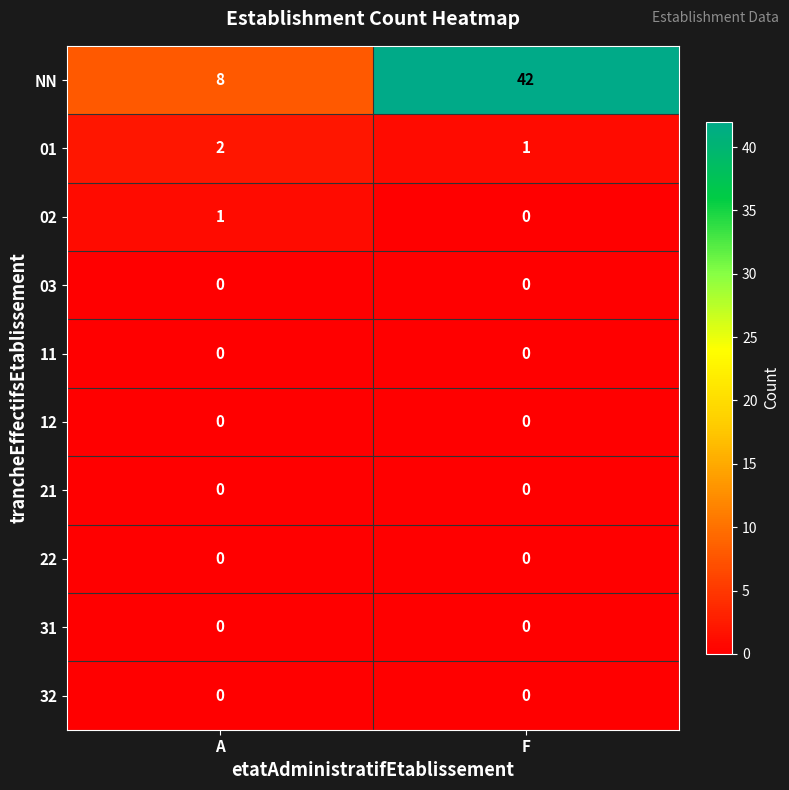

What is the total value across all series at A?

11